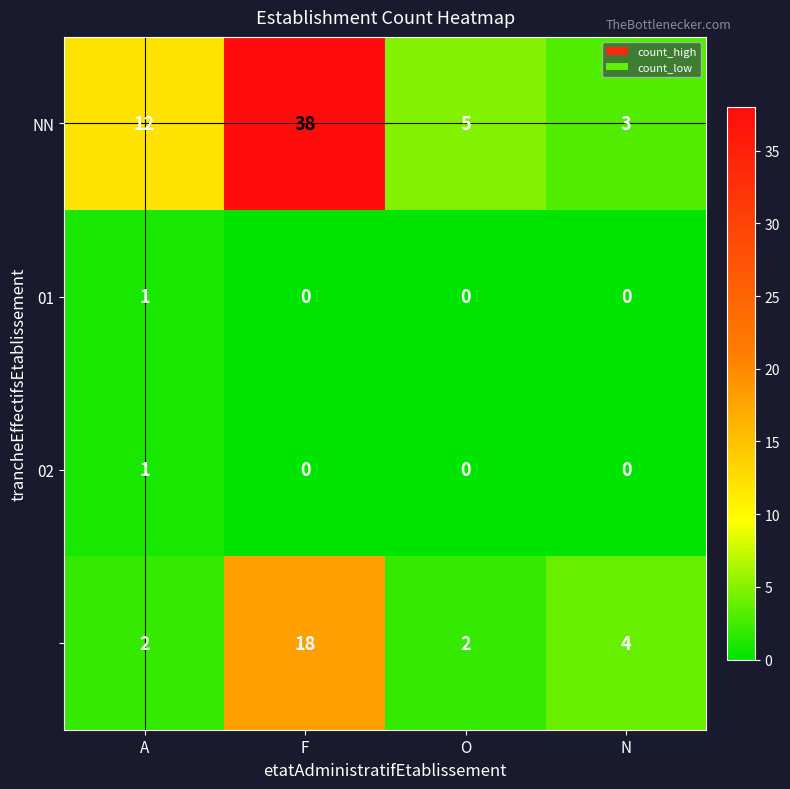

What is the difference between the highest and lowest values at N?

4